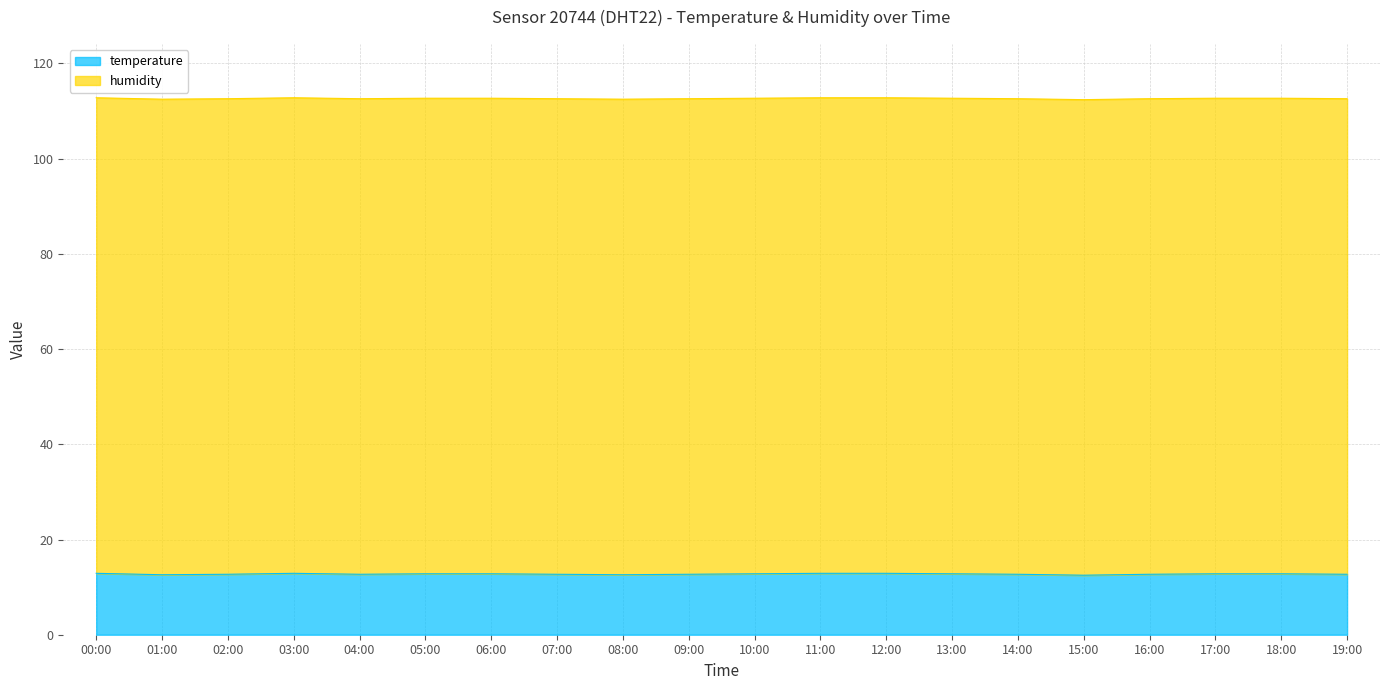

Reading left to right, extract all data points from this chart.

00:00=12.9	01:00=12.6	02:00=12.7	03:00=12.9	04:00=12.7	05:00=12.8	06:00=12.8	07:00=12.7	08:00=12.6	09:00=12.7	10:00=12.8	11:00=12.9	12:00=12.9	13:00=12.8	14:00=12.7	15:00=12.5	16:00=12.7	17:00=12.8	18:00=12.8	19:00=12.7